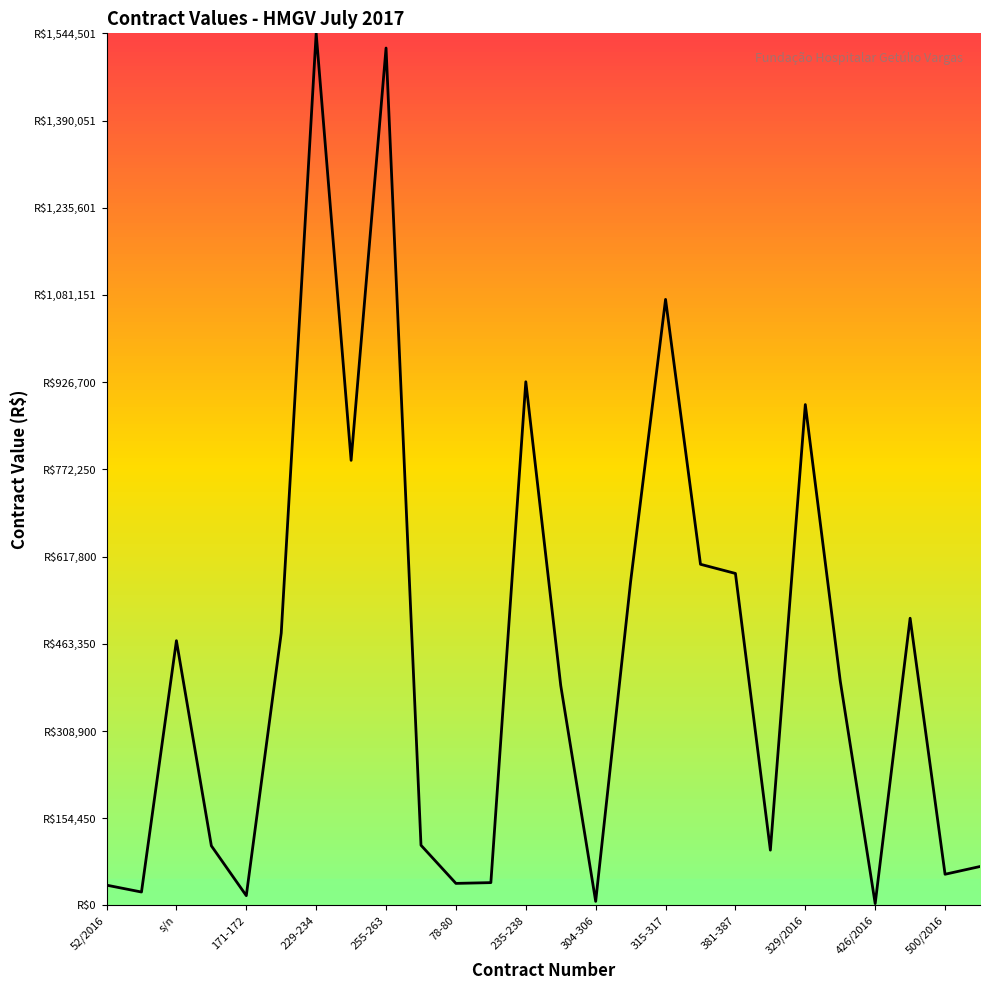

Rank the categories by value from highest to lowest.

229-234, 255-263, 315-317, 235-238, 329/2016, 249-254, 345-352, 381-387, 307-314, 134/2016, 173-174, s/n, 416-419, 299-302, 265-266, 57/2016, 394-397, 503-504, 500/2016, 81-83, 78-80, 52/2016, 56/2016, 171-172, 304-306, 426/2016